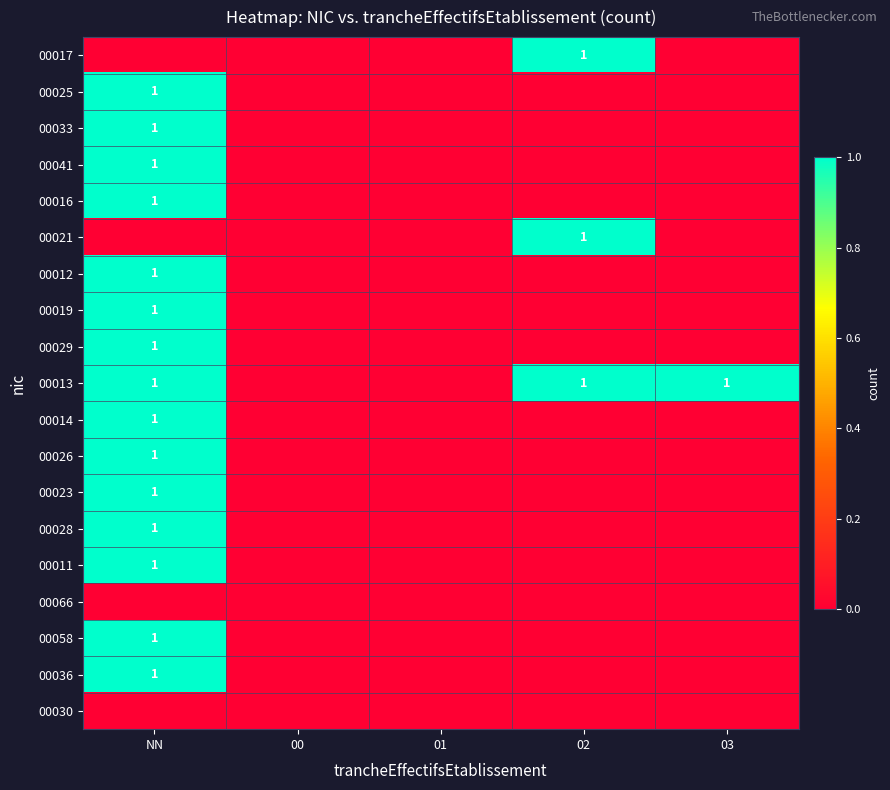

The 00014 series shows 2 at NN. True or false?

False